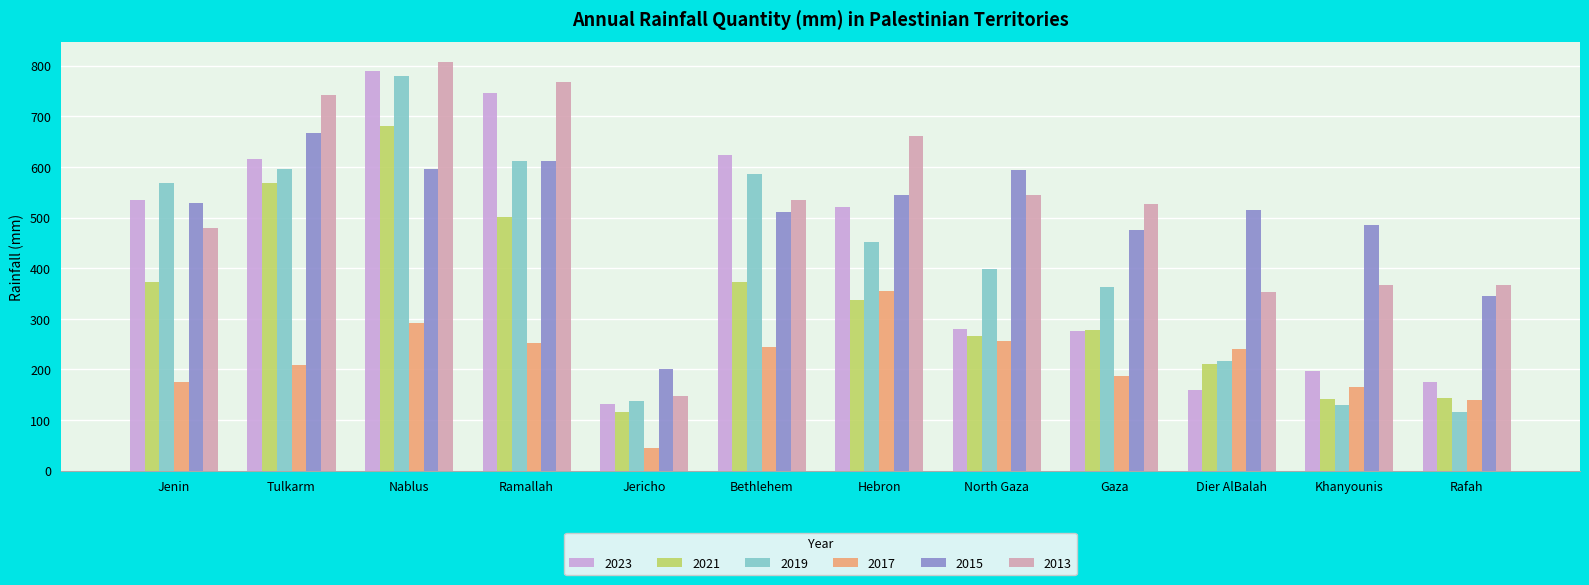

Between Nablus and Dier AlBalah, which series saw the biggest shift?

2023